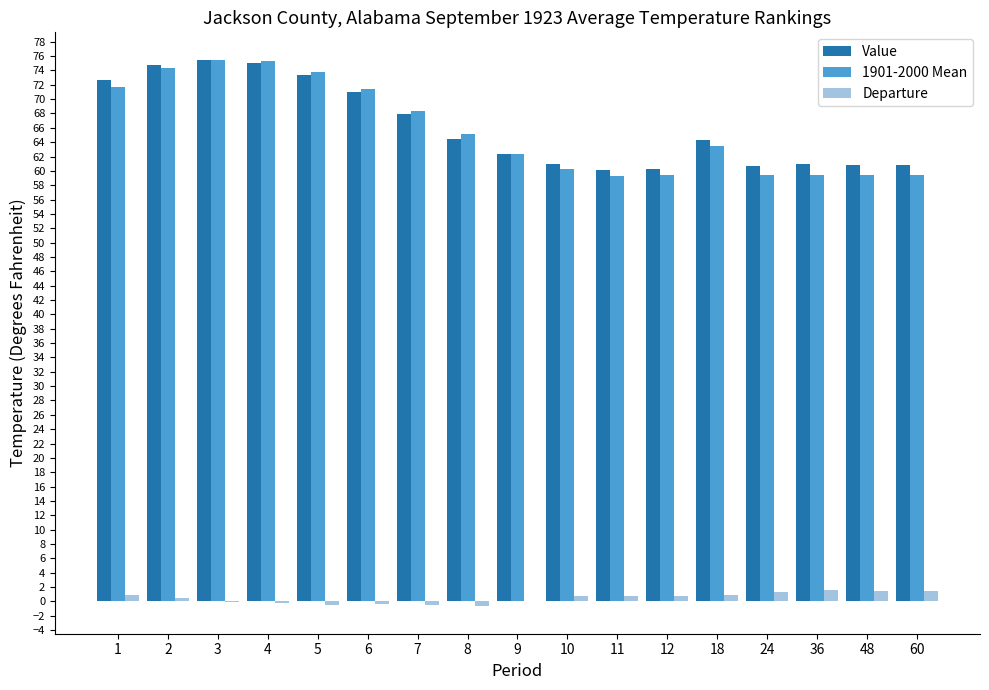

What is the greatest value displayed?

75.5